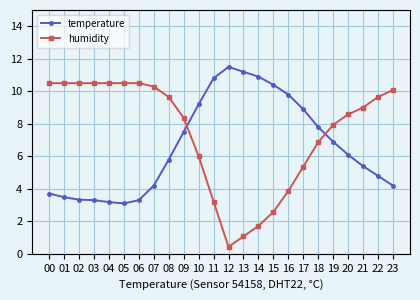

What is the value of the temperature point at the 5th from the left?

3.2